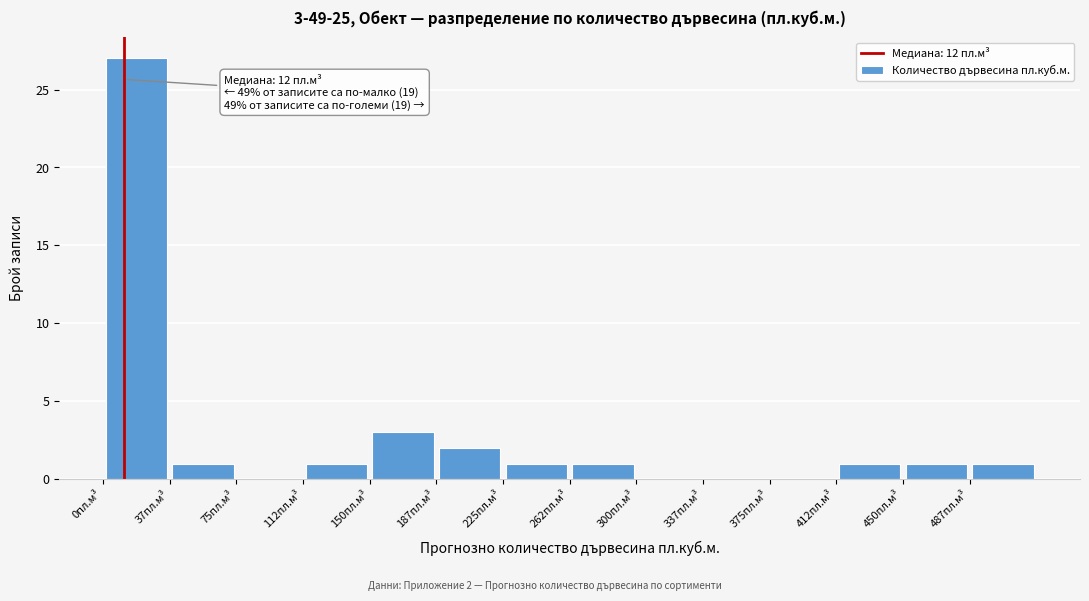

Which range on the x-axis has the tallest bar?

0.0 to 37.5